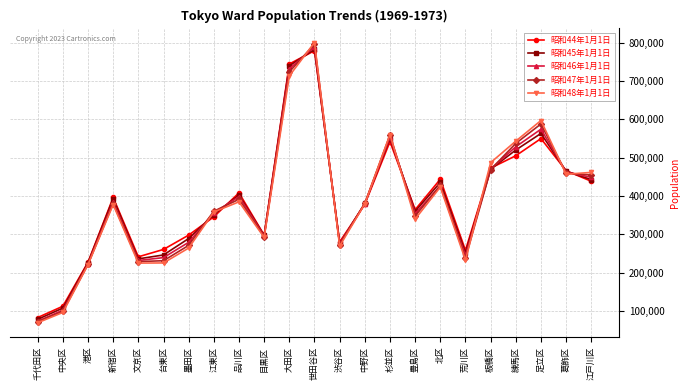

Which category has the highest value in the 昭和45年1月1日 series?

世田谷区